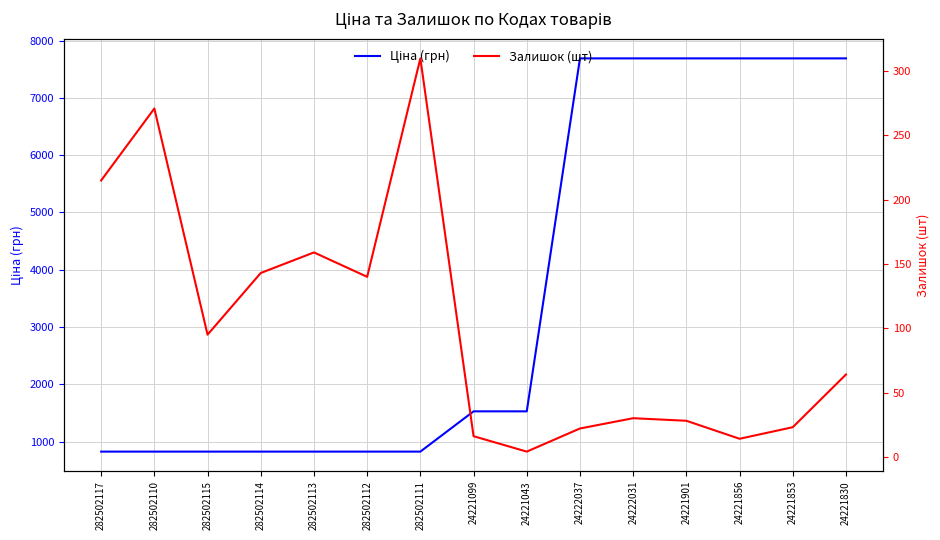

Where is Ціна (грн) nearest to the value 4255?

24221099